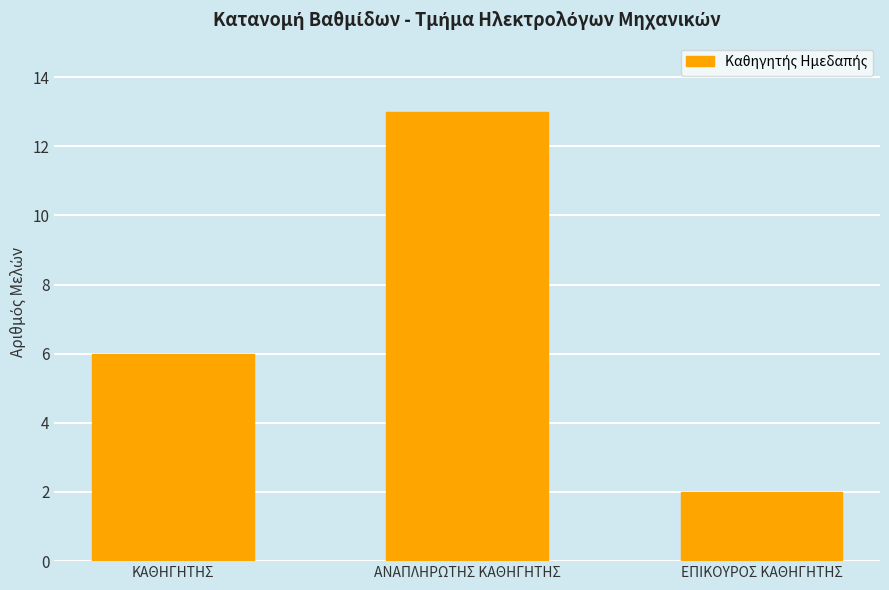

How many values are between 2 and 13?

3